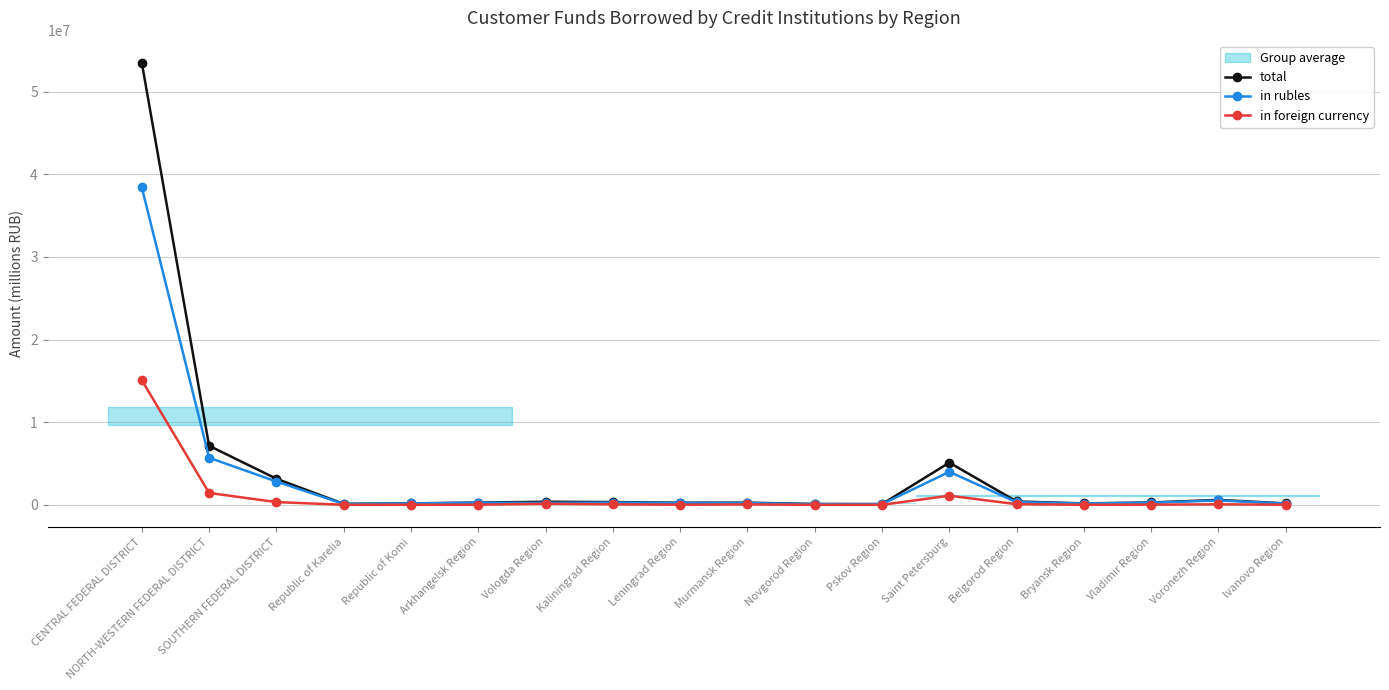

Is this an area chart (filled region under the line)?

No